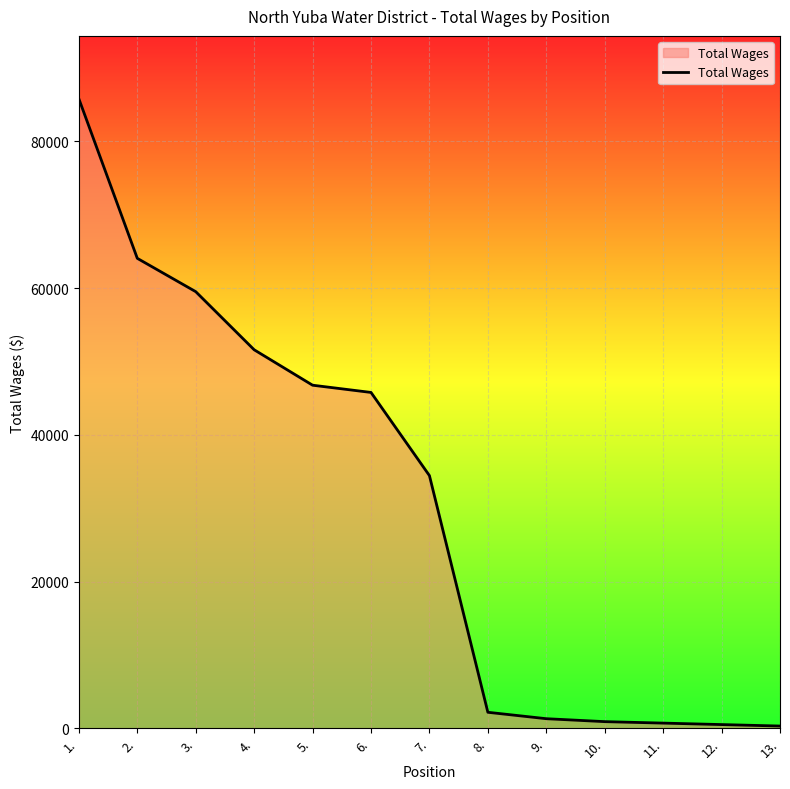

What is the maximum value shown in the chart?

85789